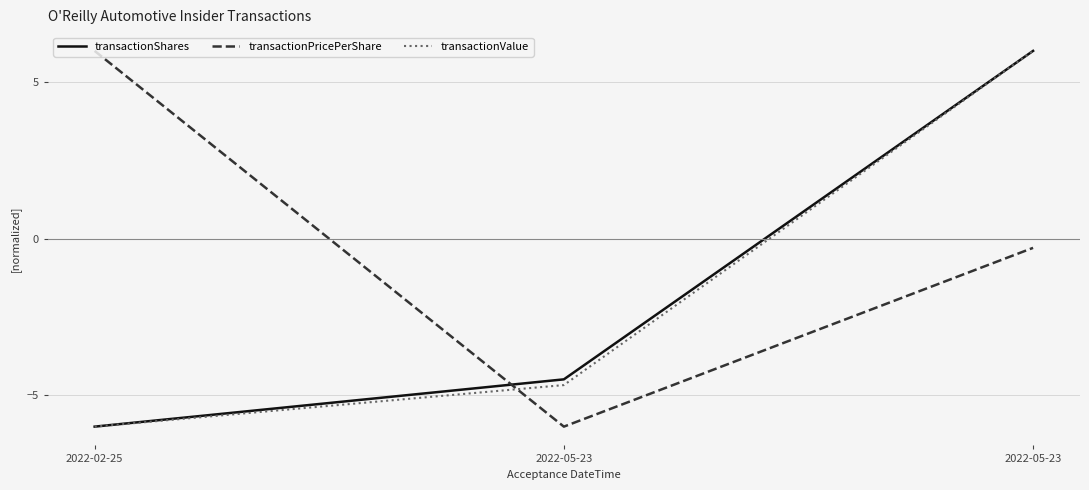

At how many categories does at least one series exceed 2?

2